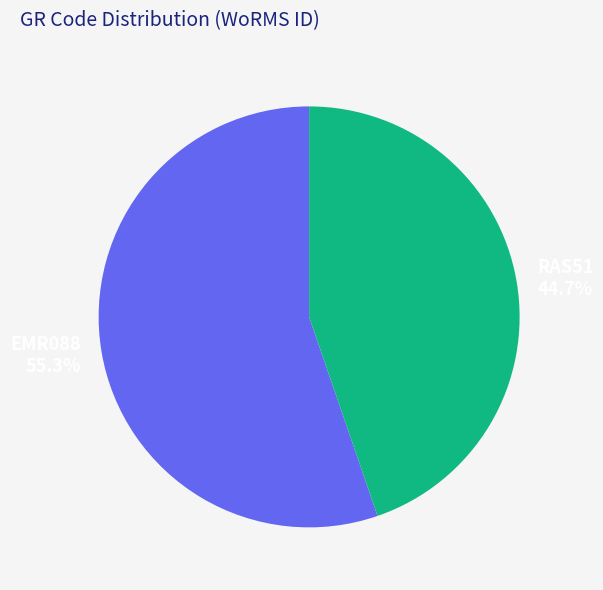

What is the smallest slice in the pie chart?

RAS51